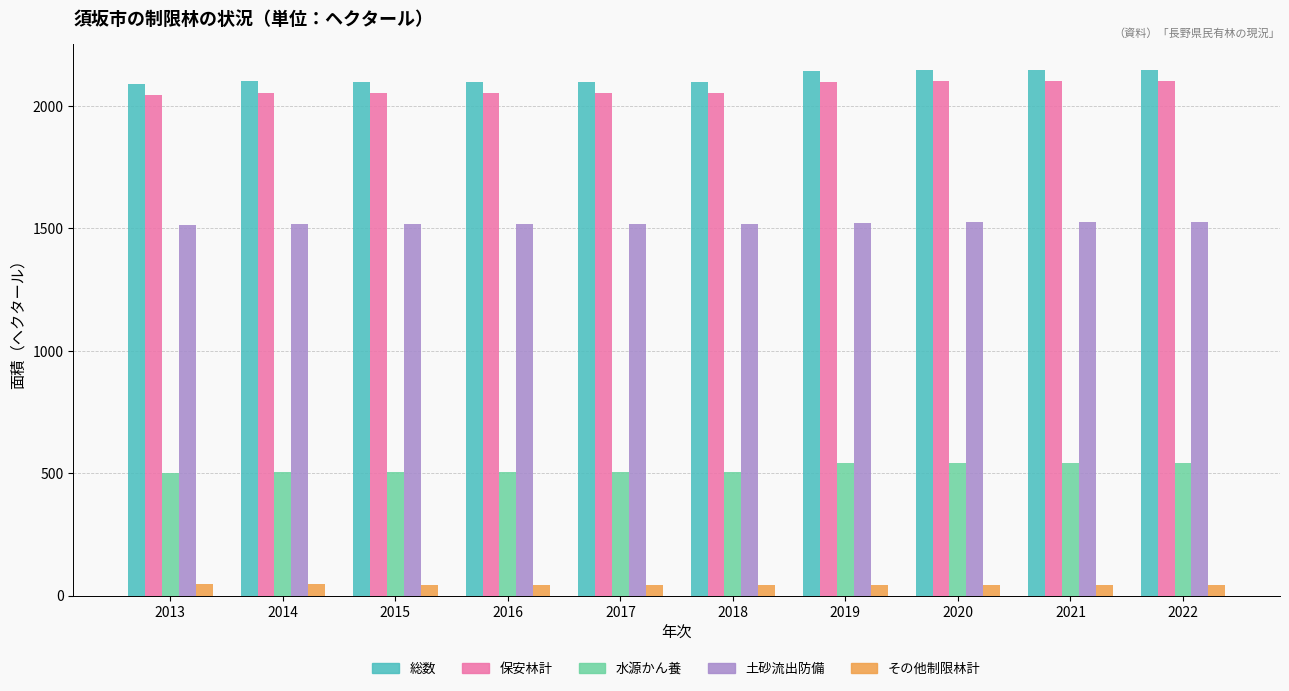

Is it true that その他制限林計 equals 44.0 at 2020?

True